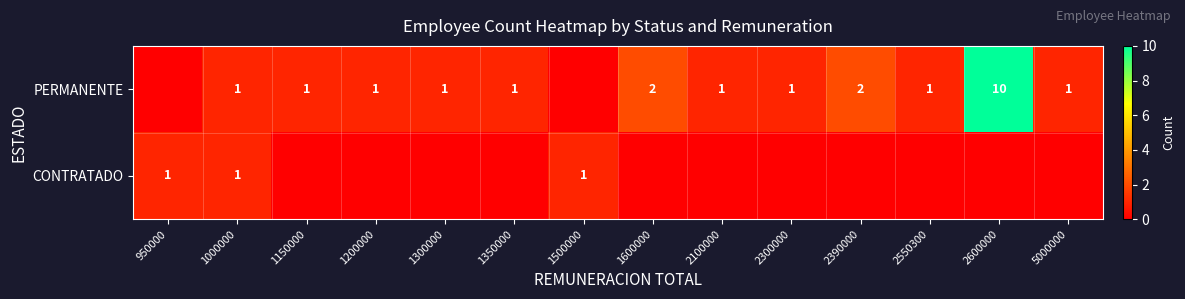

Is it true that CONTRATADO equals 1 at 1500000?

True